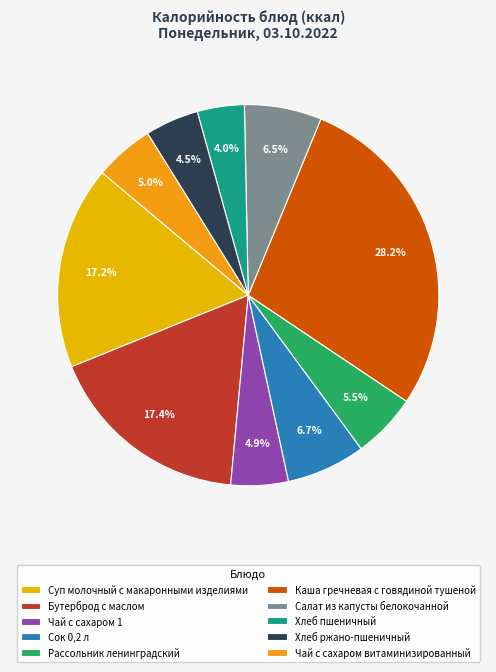

What percentage is NOT represented by Бутерброд с маслом?

82.6%